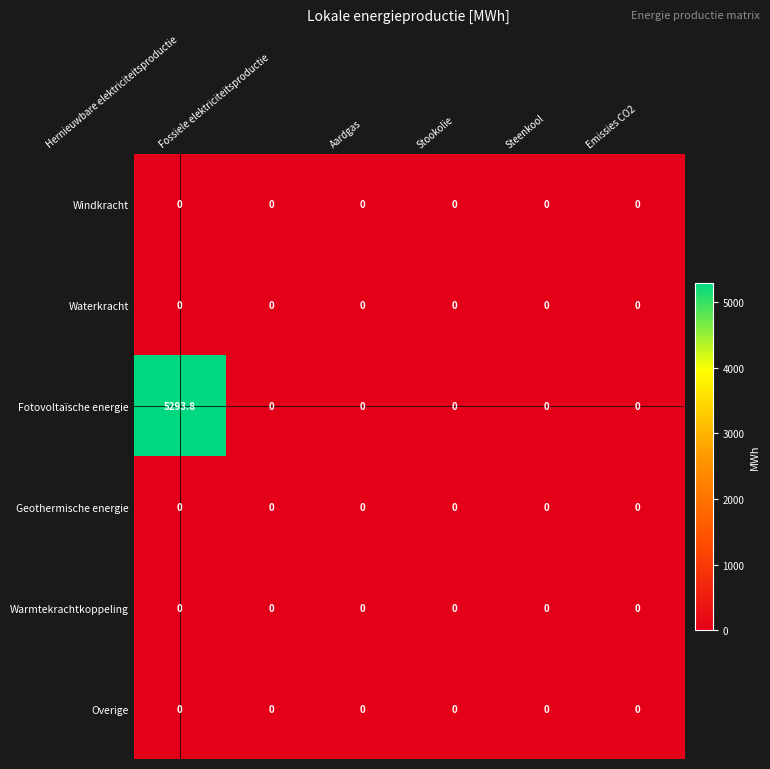

What is the total value across all series at Hernieuwbare elektriciteitsproductie?

5293.8